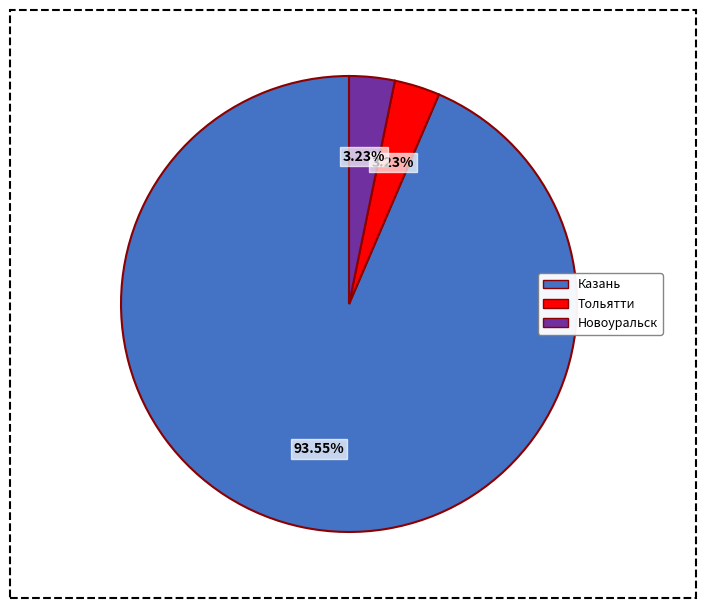

Do Новоуральск and Тольятти together represent more than half of the pie?

No